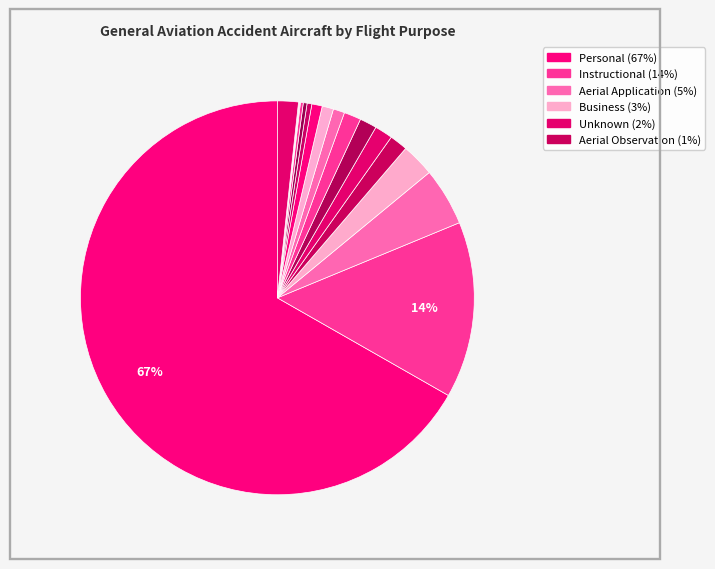

What is the smallest slice in the pie chart?

Executive/Corporate